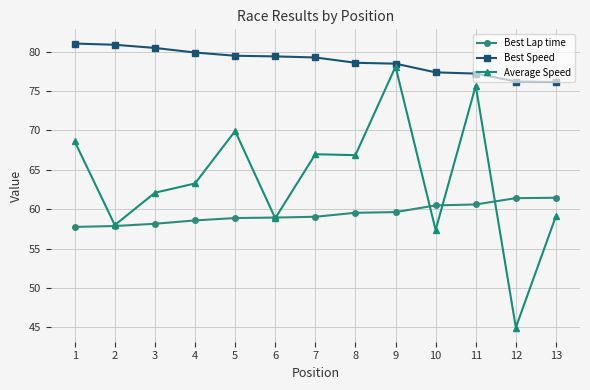

What is the spread (max minus min) of values at 2?

23.0